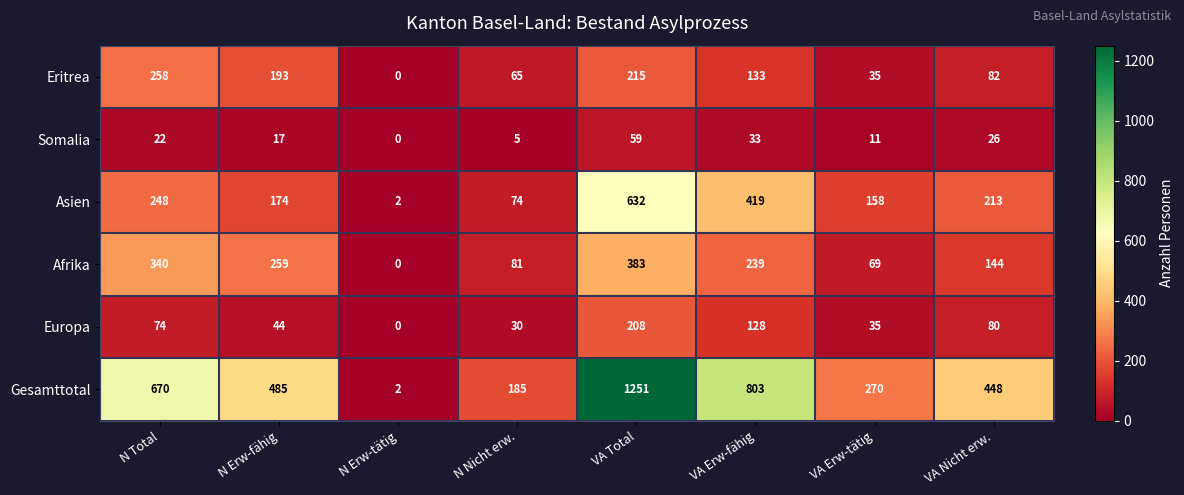

What is the difference between the Somalia values at VA Nicht erw. and VA Erw-fähig?

7